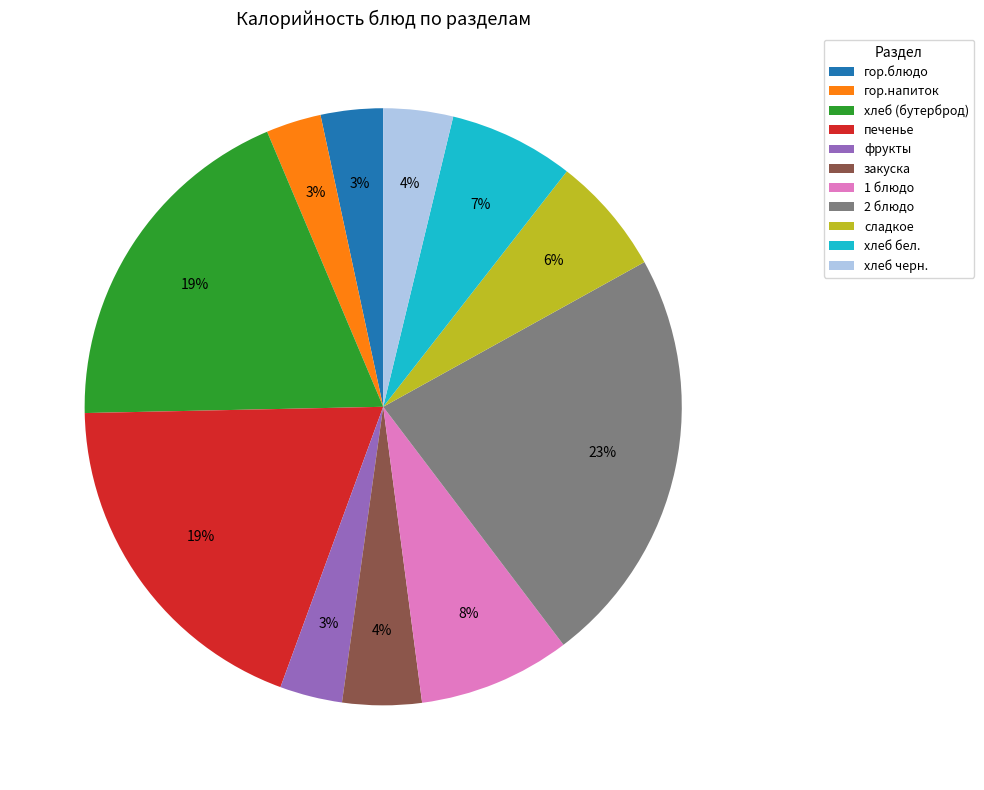

Is there a majority slice in this chart?

No